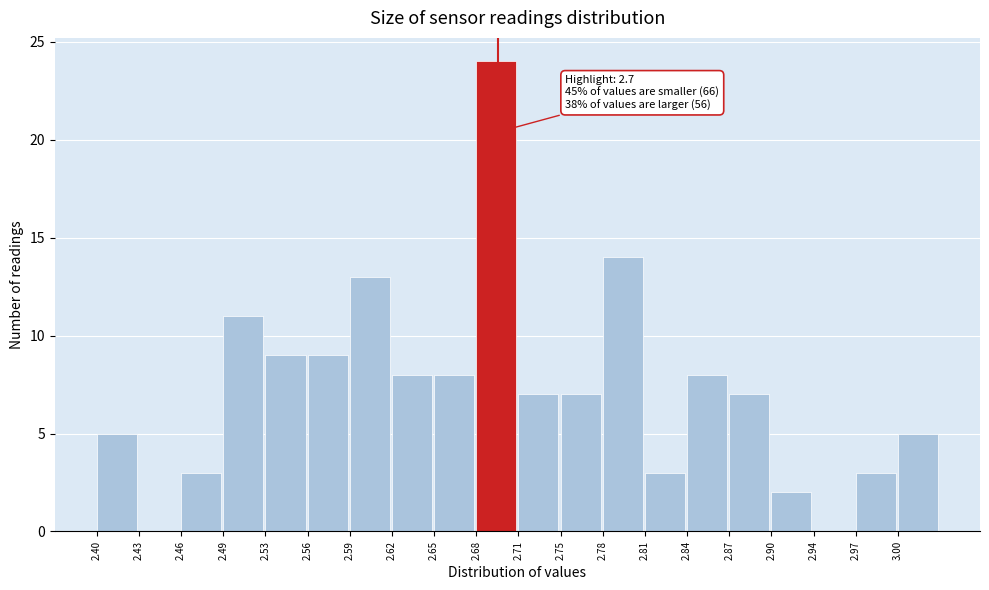

Over which range of the x-axis is the bar tallest?

2.685 to 2.715